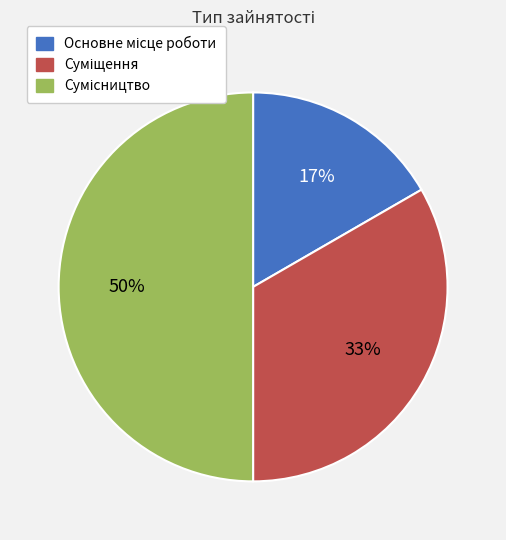

To the nearest percent, what is the difference between the largest and smallest slice percentages?

33%